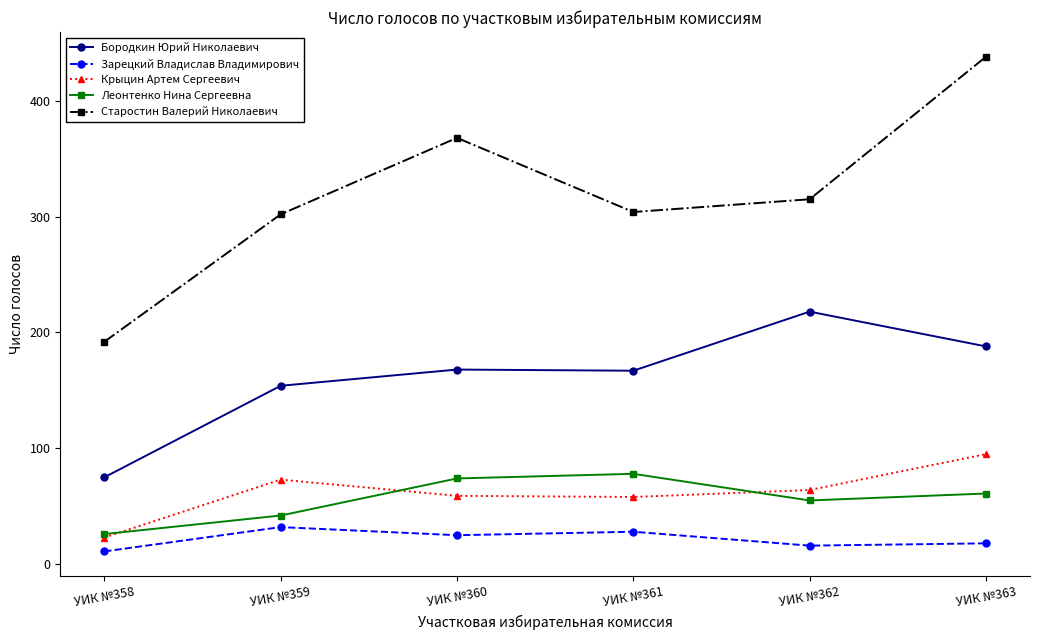

How many series are shown in this chart?

5